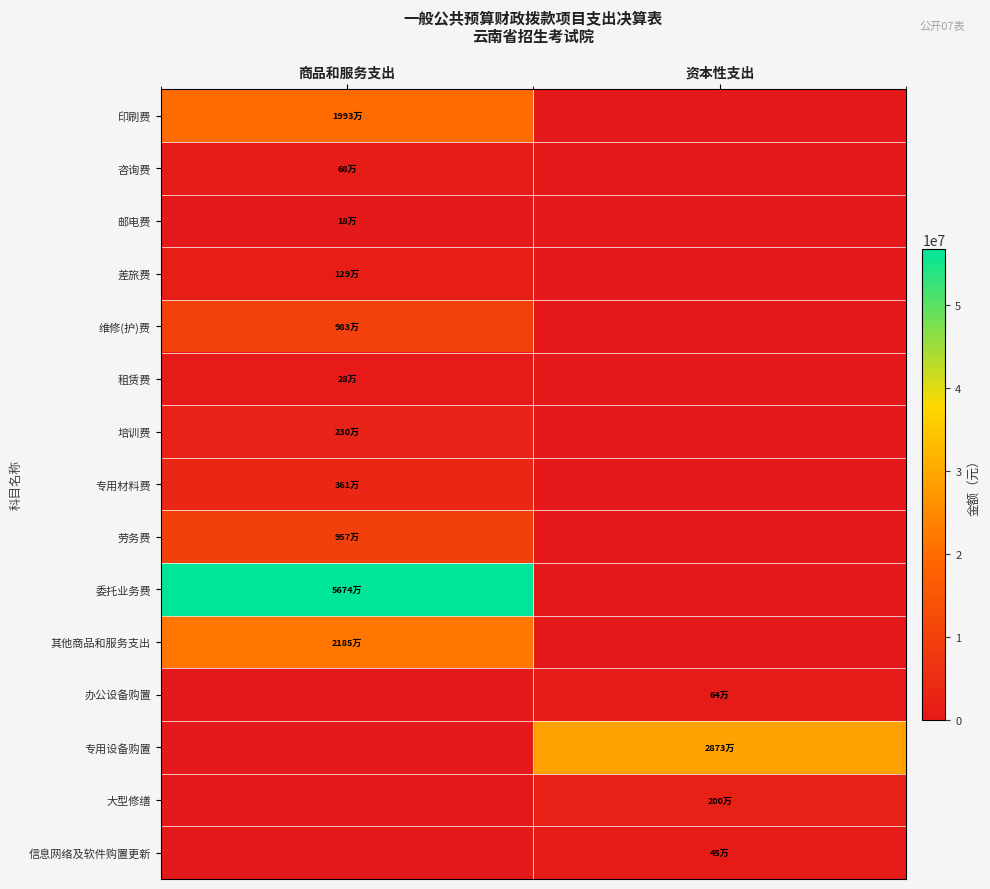

How many distinct data groups are displayed?

15